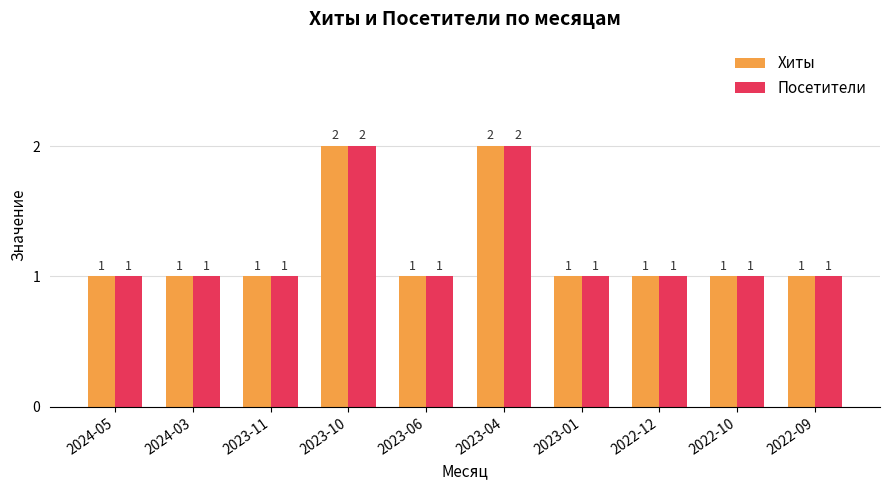

The value of Посетители at 2023-10 is 2. True or false?

True